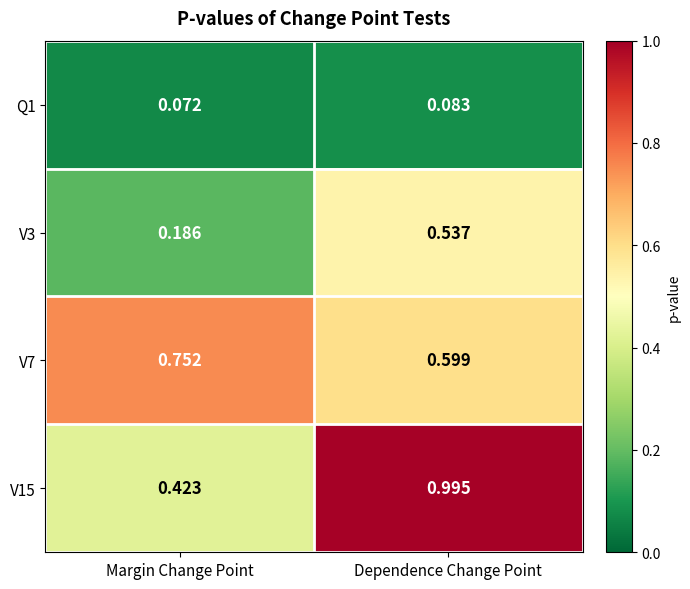

What is the total value across all series at Margin Change Point?

1.4